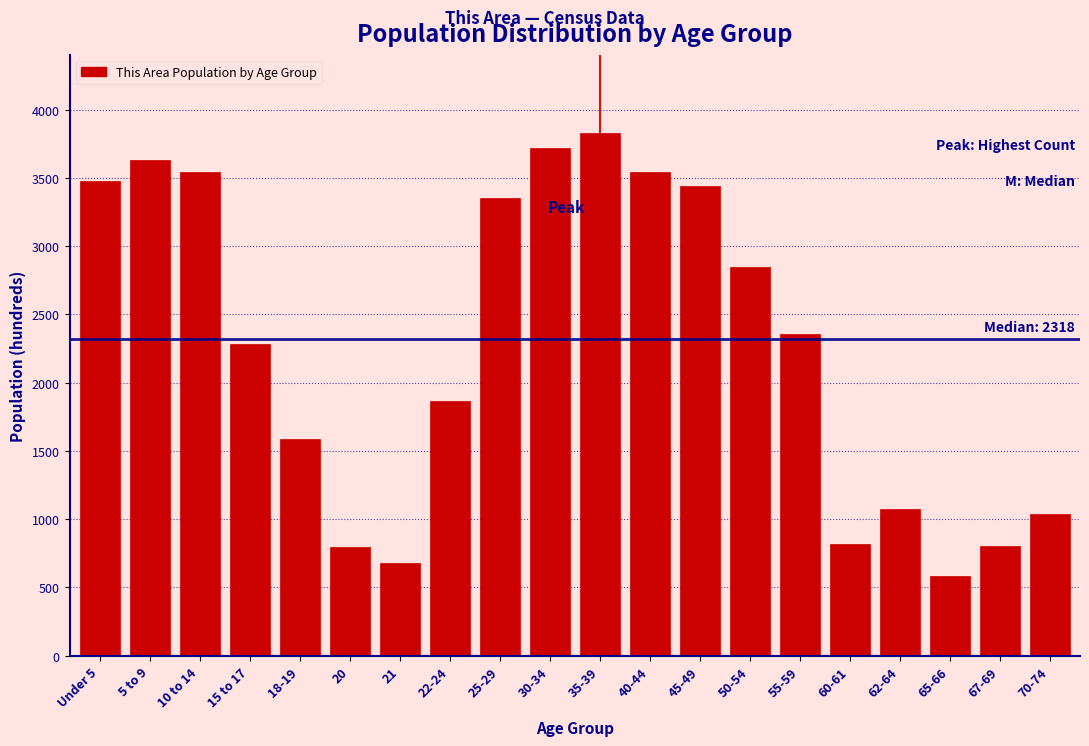

Is it true that the value at 18-19 is 2402?

False